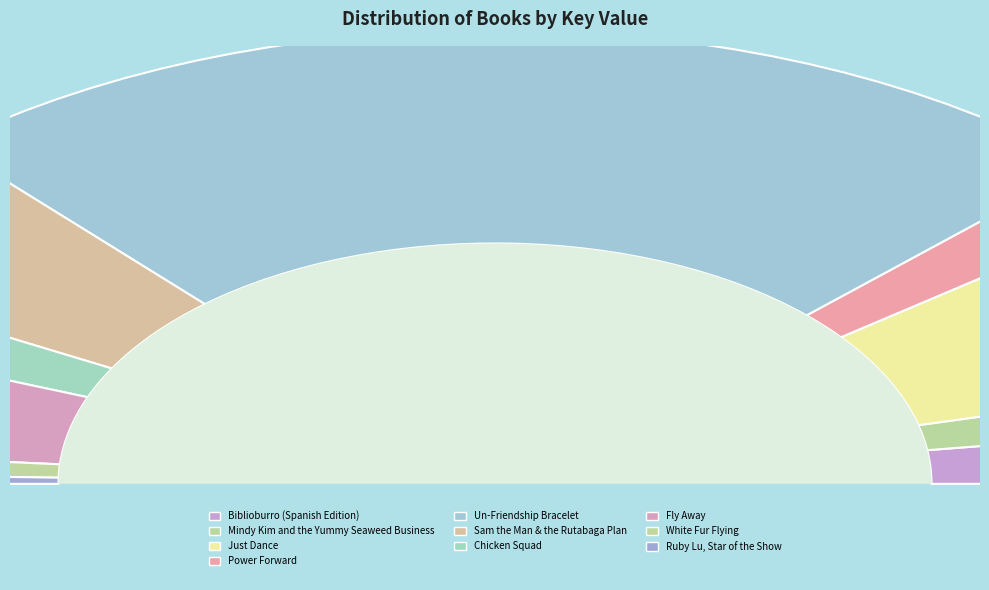

To the nearest percent, what is the average slice percentage?

10%